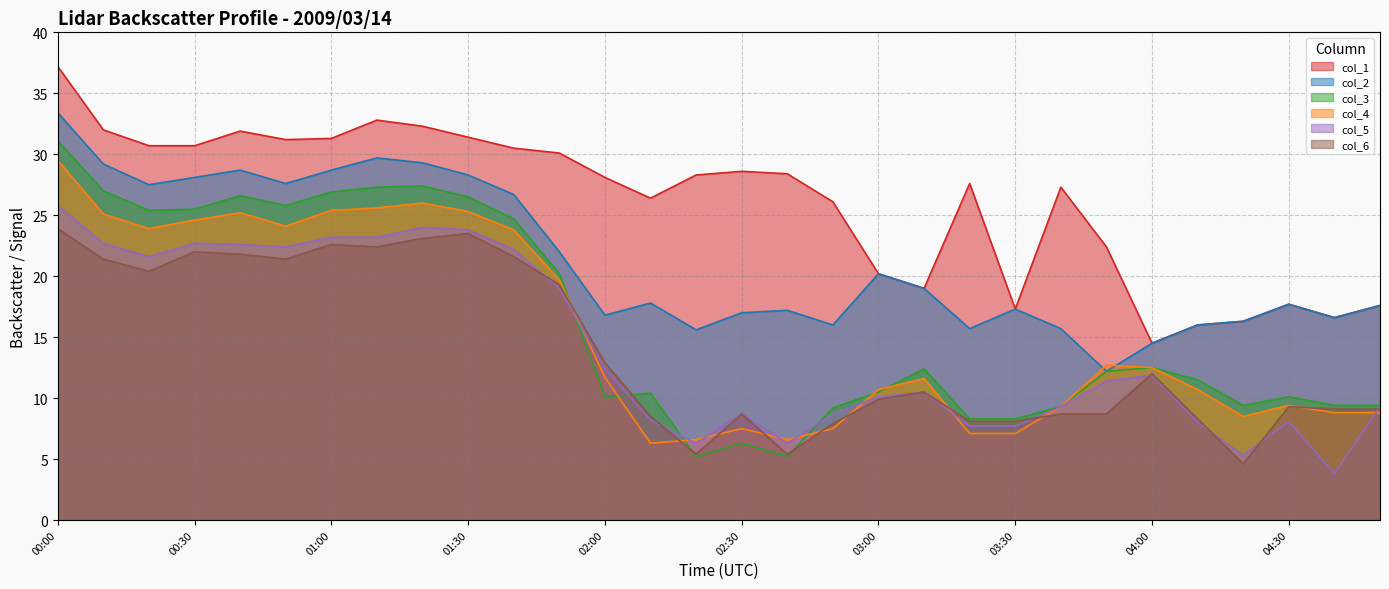

What is the average value of the col_6 series?

14.0